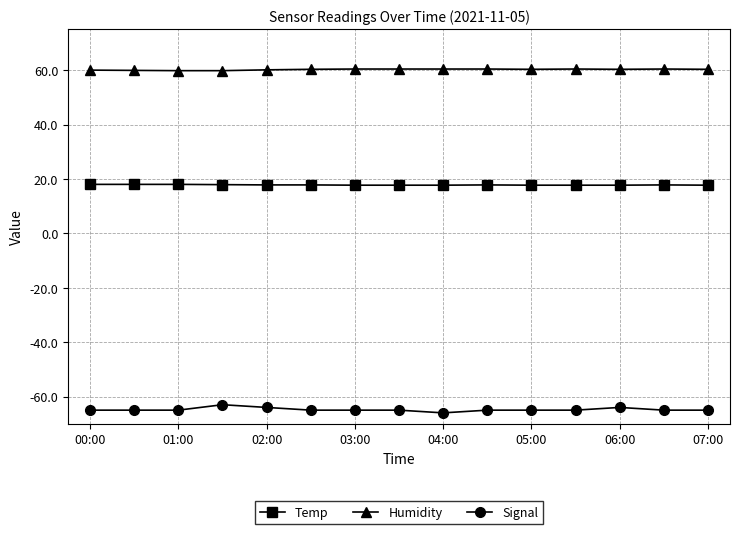

List the series in order of their overall mean, lowest first.

Signal, Temp, Humidity